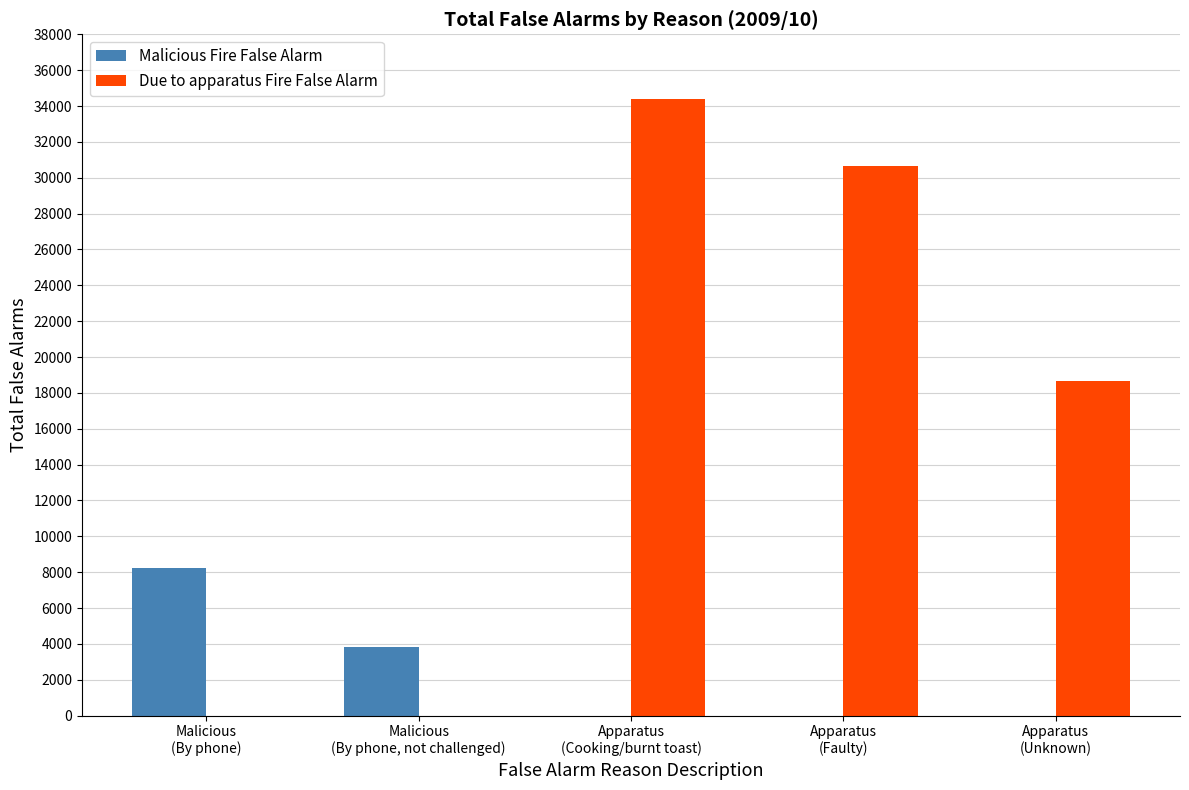

Which label corresponds to the largest value in the chart?

Apparatus
(Cooking/burnt toast)